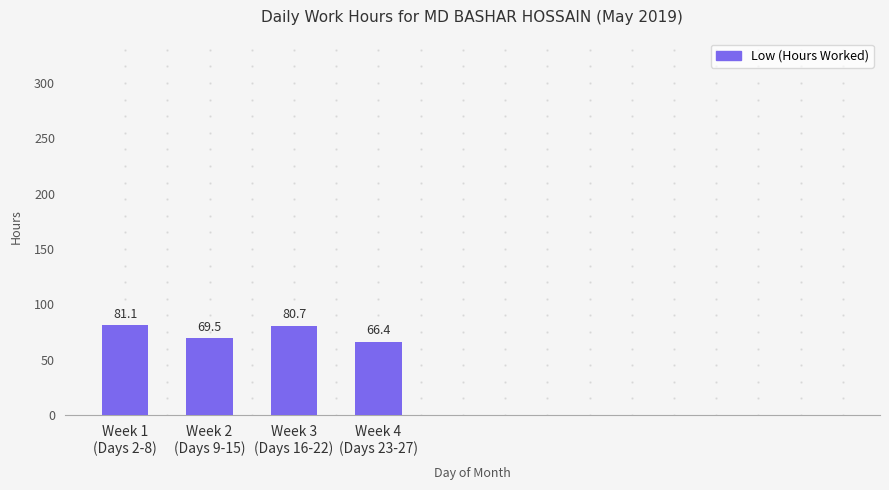

Which label corresponds to the largest value in the chart?

Week 1
(Days 2-8)